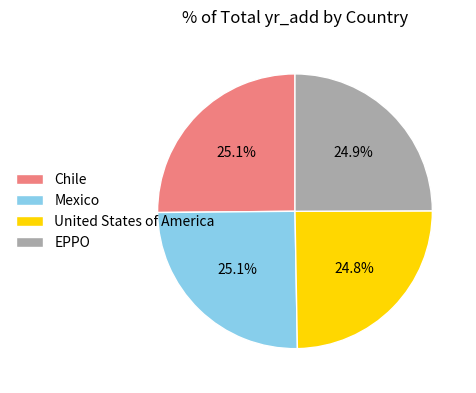

Combined, what portion of the pie is United States of America and Mexico?

49.9%